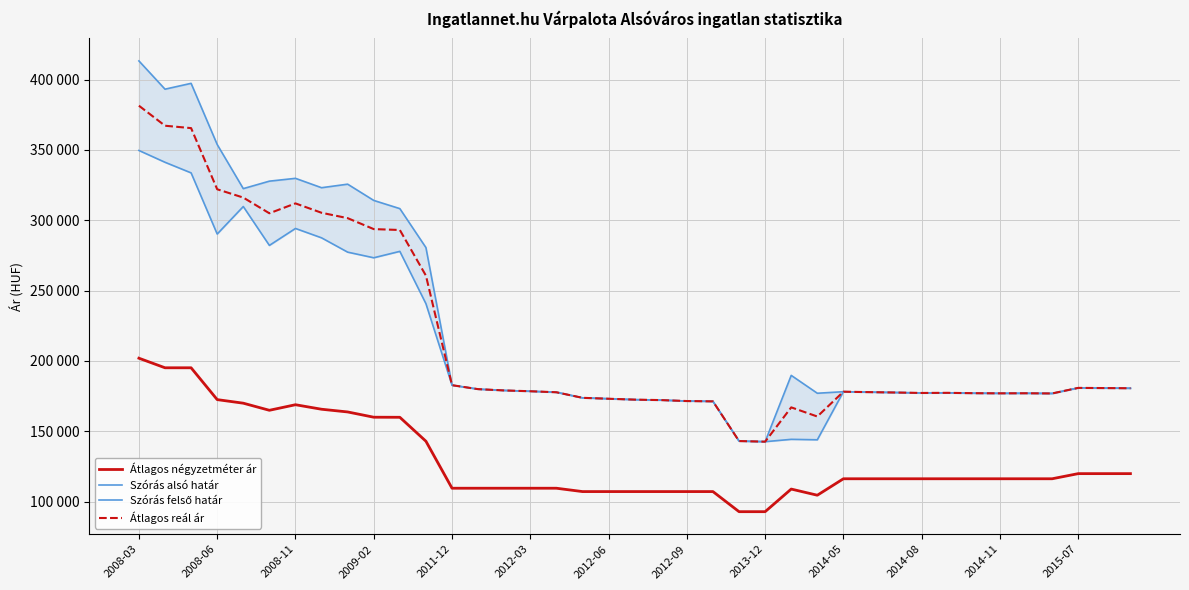

What position from the left is 2014-08?

11